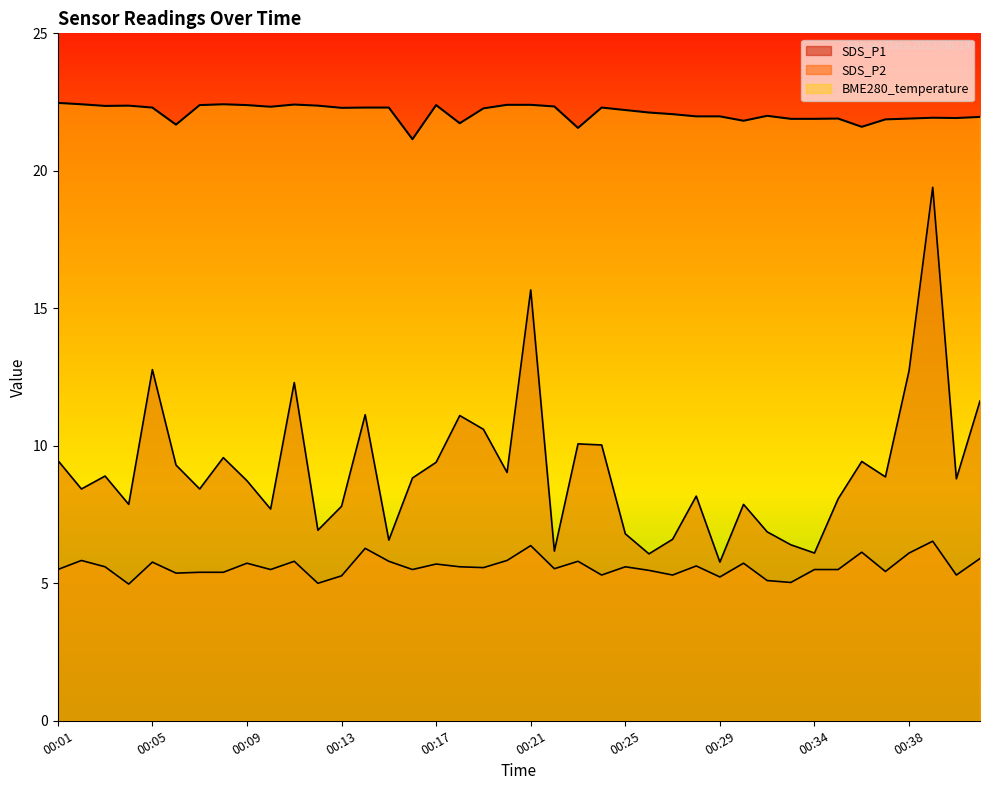

What is the sum of the BME280_temperature values at 00:13 and 00:09?

44.7